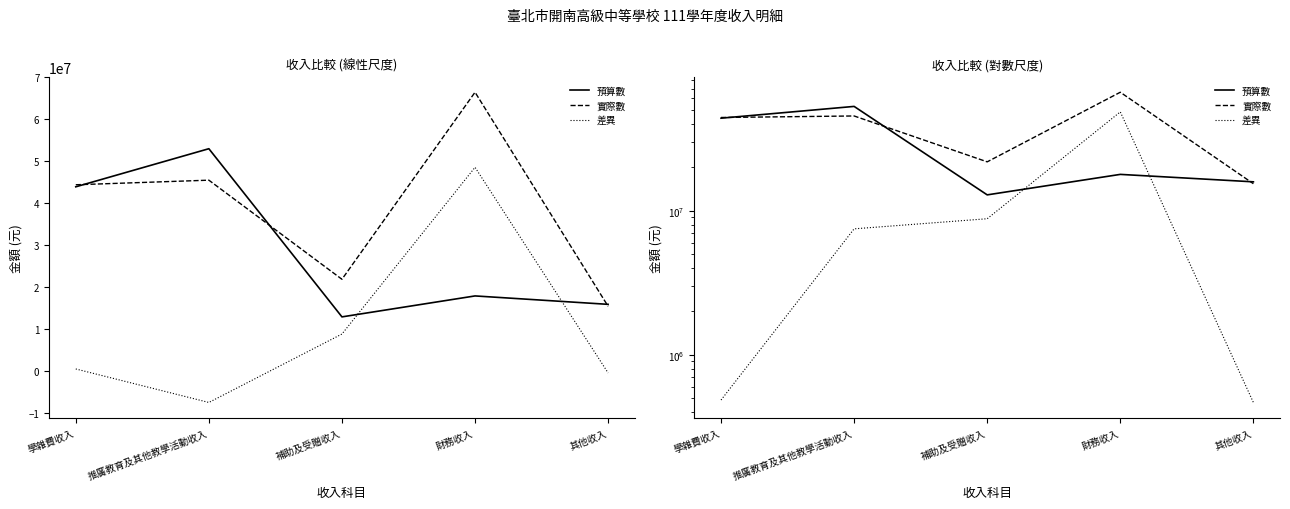

Between 其他收入 and 學雜費收入, which is larger?

學雜費收入